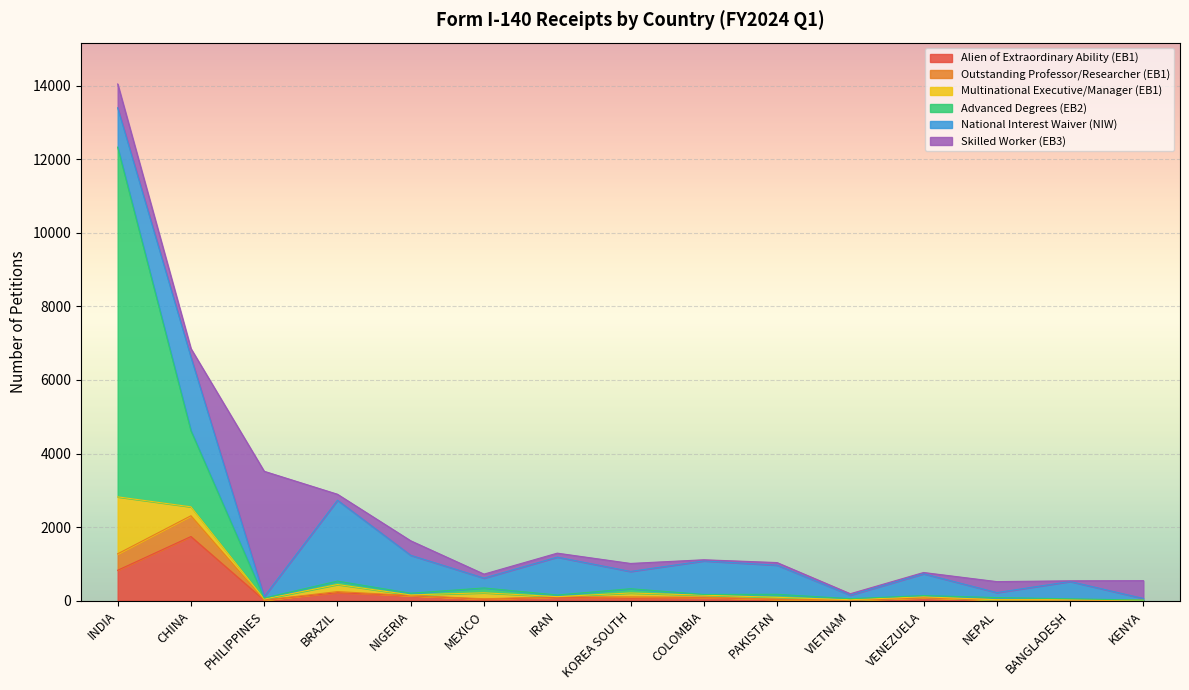

The Advanced Degrees (EB2) series shows 174 at PAKISTAN. True or false?

True